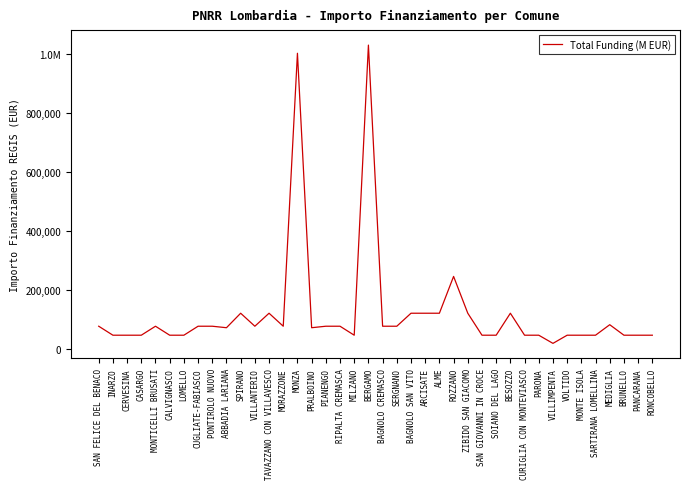

Is this an area chart (filled region under the line)?

No